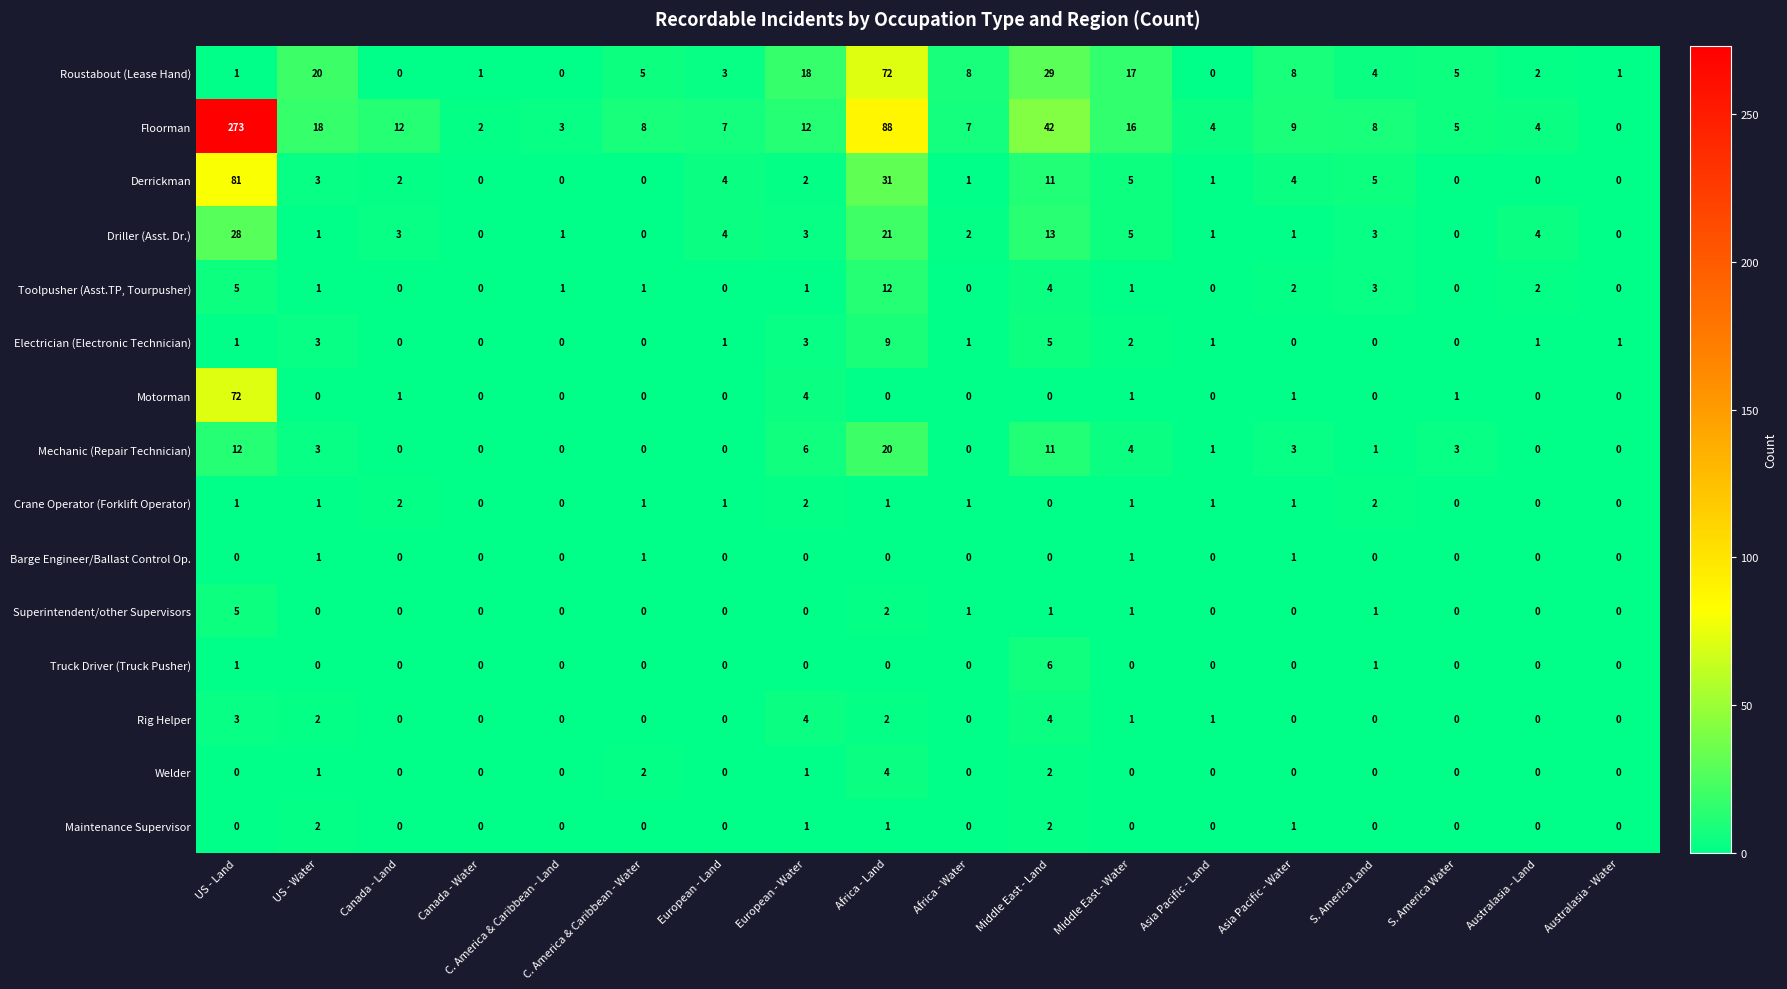

Which series changed the most between European - Water and Asia Pacific - Land?

Roustabout (Lease Hand)